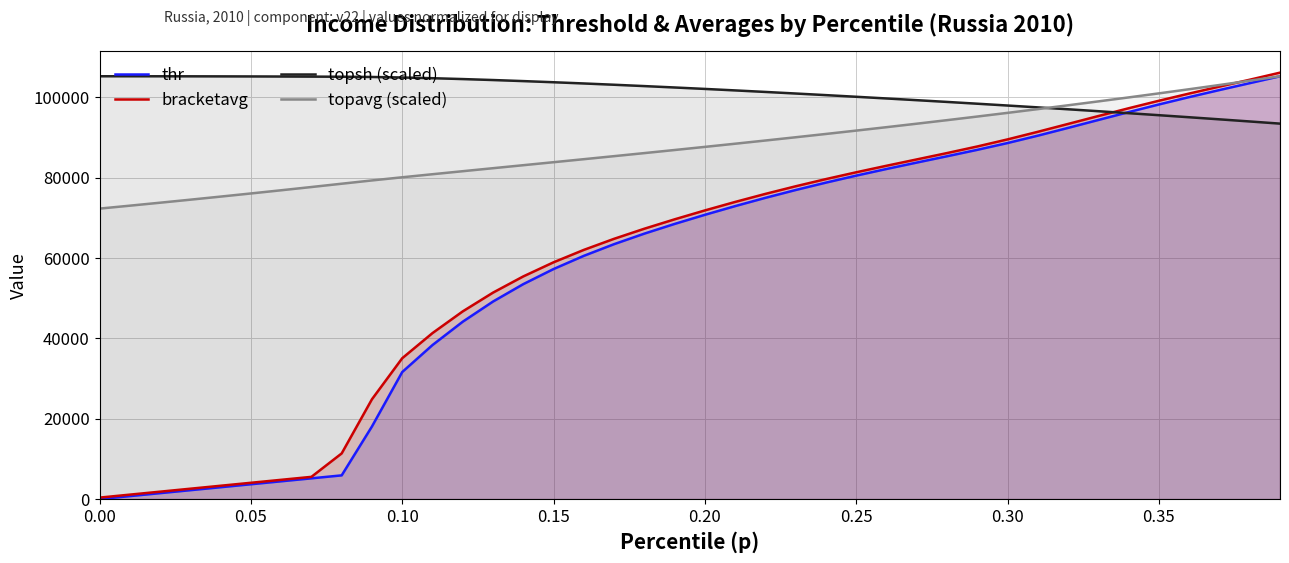

What is the maximum value for thr?

105277.0